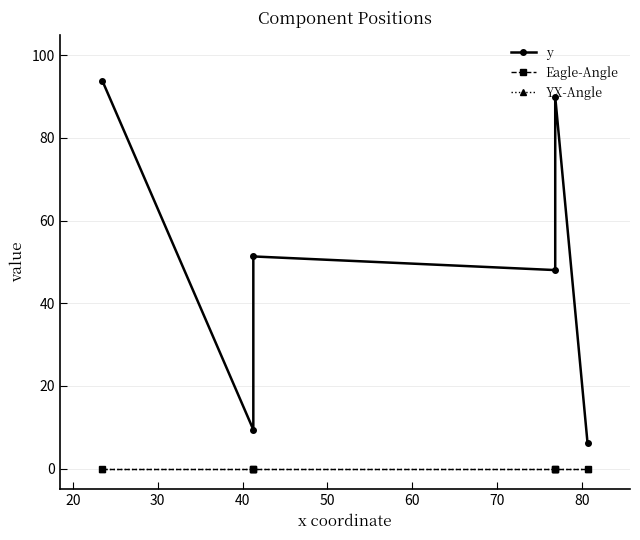

How many lines are shown in the chart?

3